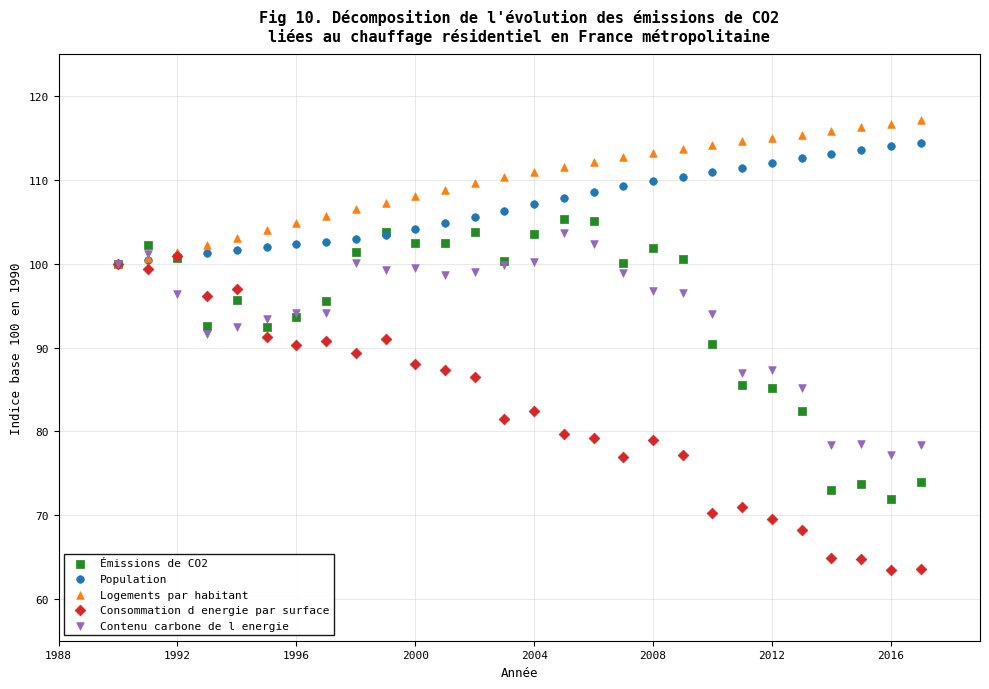

Which series has the widest spread of Y values?

Consommation d energie par surface